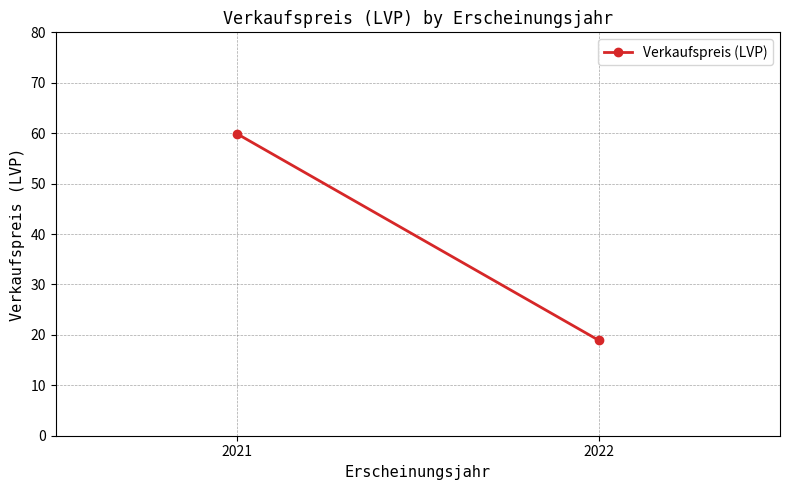

Is it true that the value at 2022 is 18.9?

True